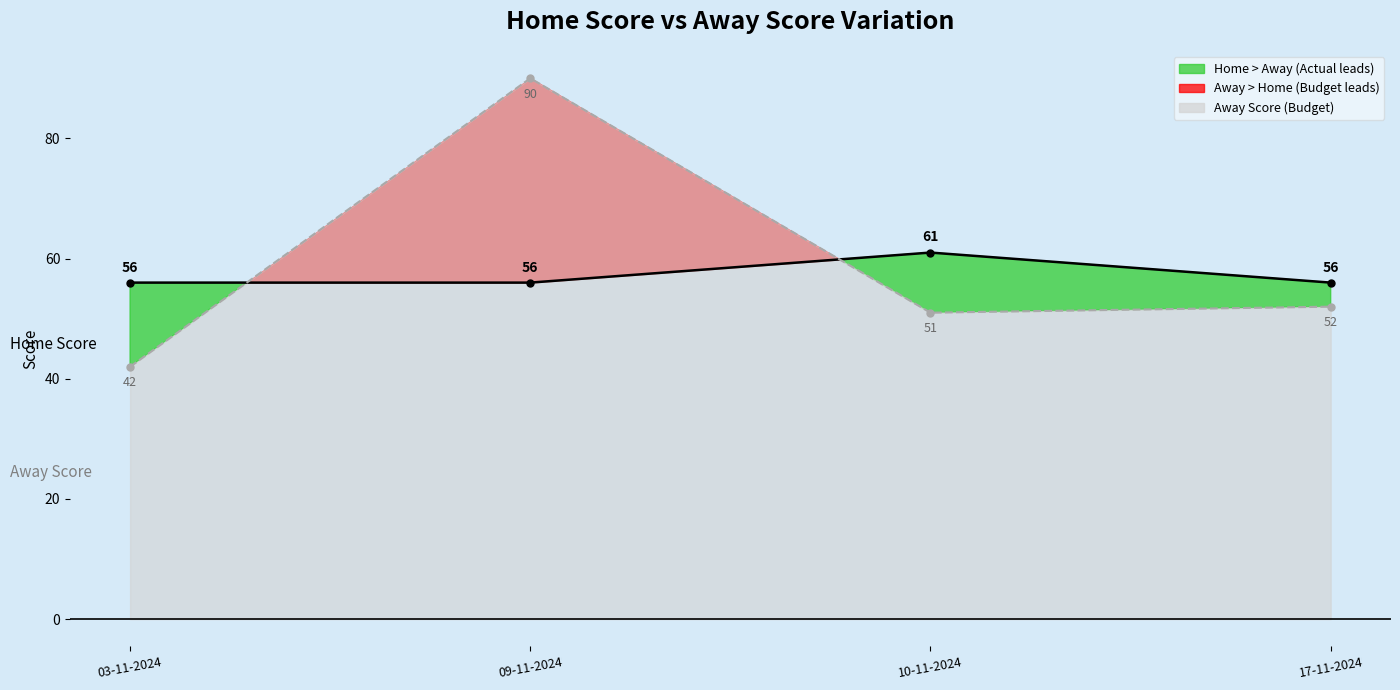

What is the label of the 1st point from the right?

17-11-2024